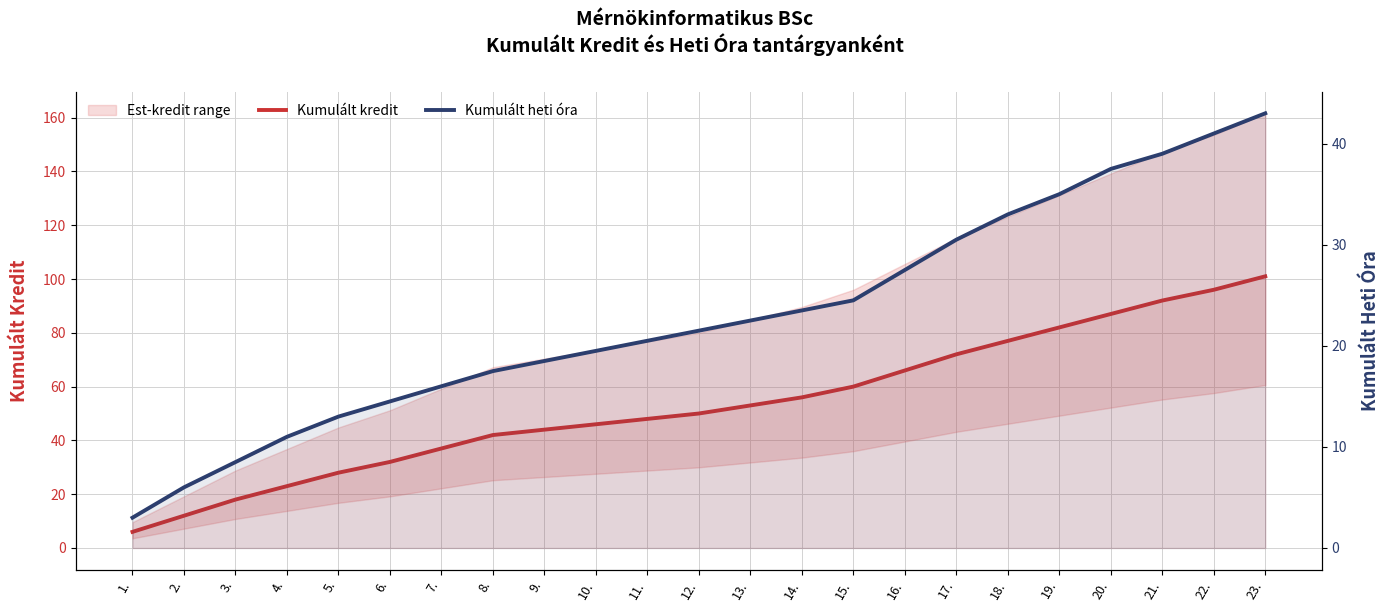

True or false: Kumulált heti óra and Kumulált kredit cross at least once.

False